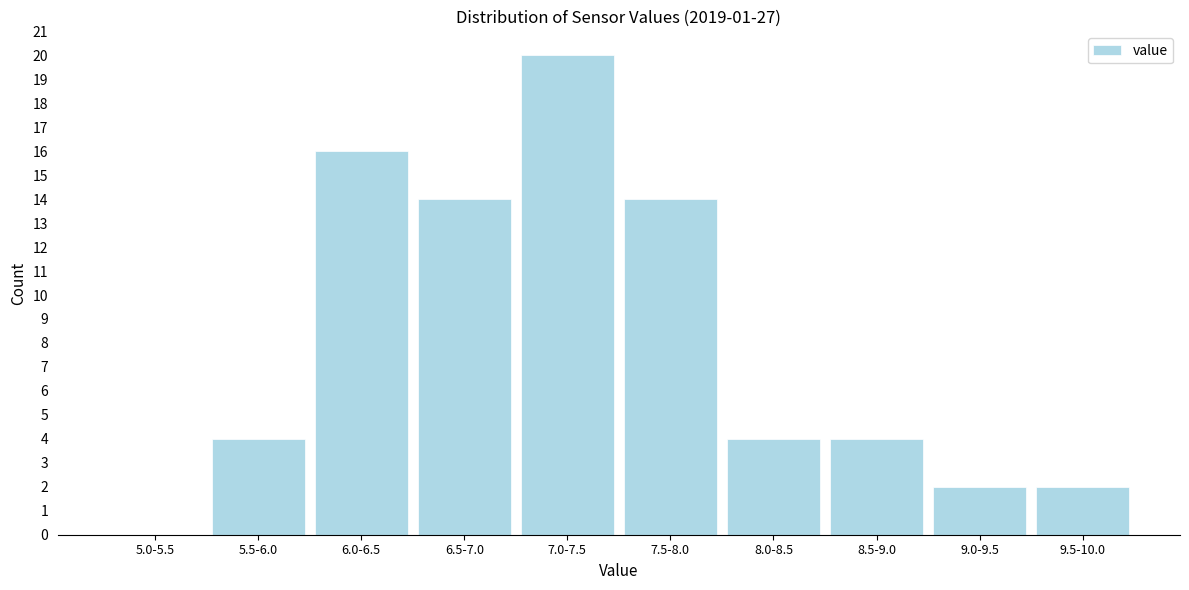

Is it true that the value at 6.0-6.5 is 16?

True